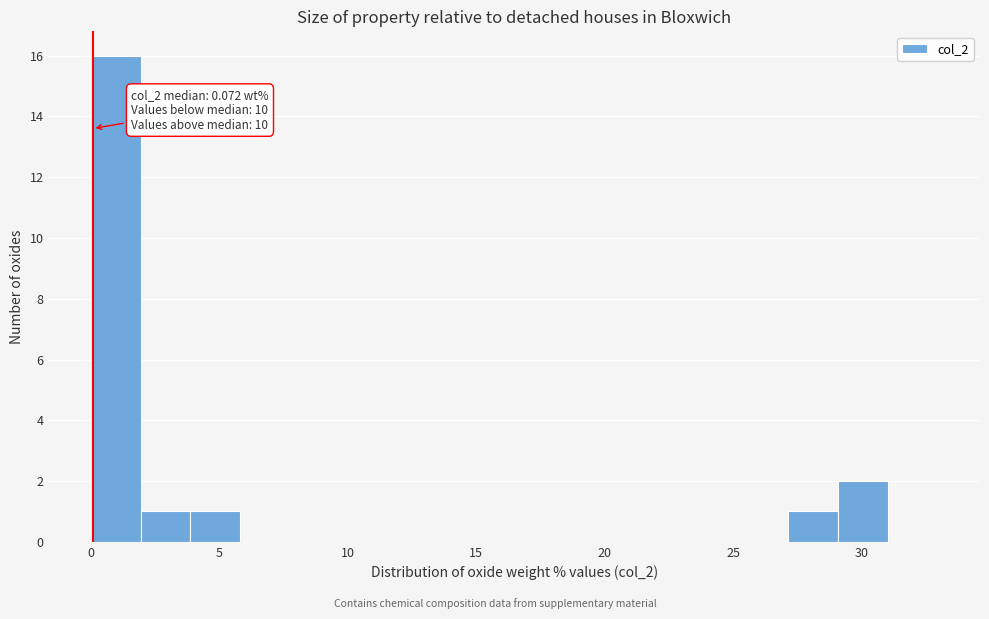

Read against the x-axis, roughly where is the centre of the tallest bar?

1.0